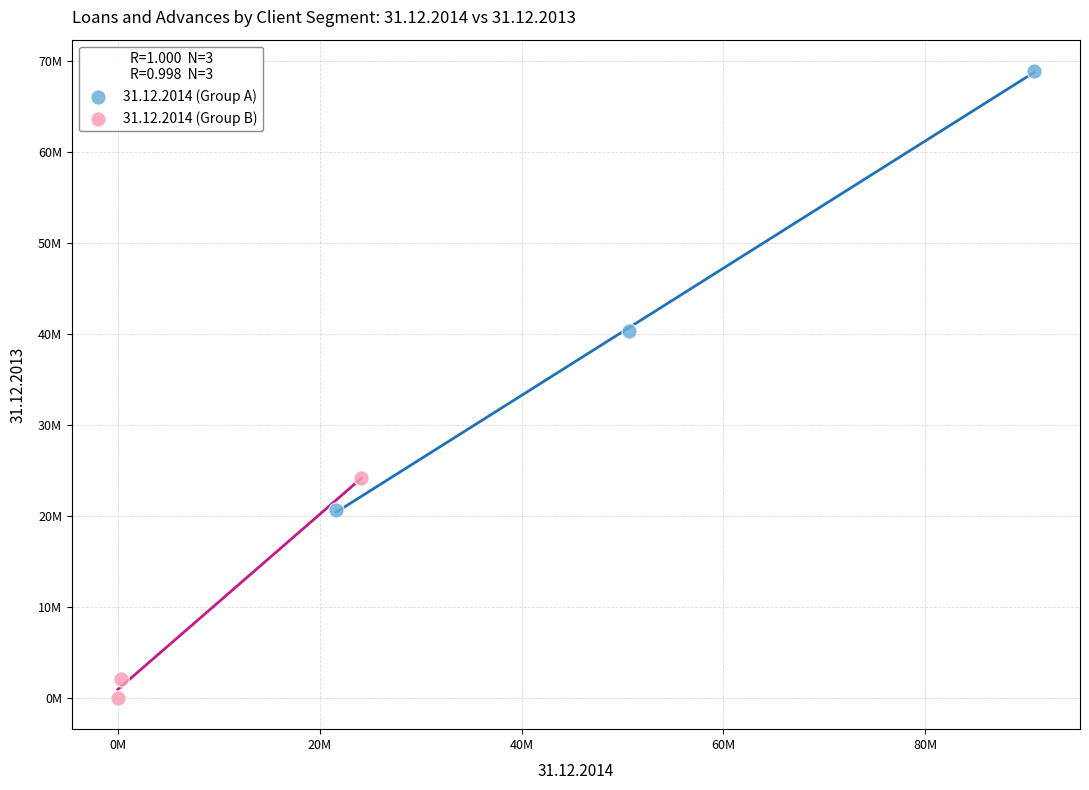

What are all the series names shown in the legend?

31.12.2014 (Group A), 31.12.2014 (Group B)